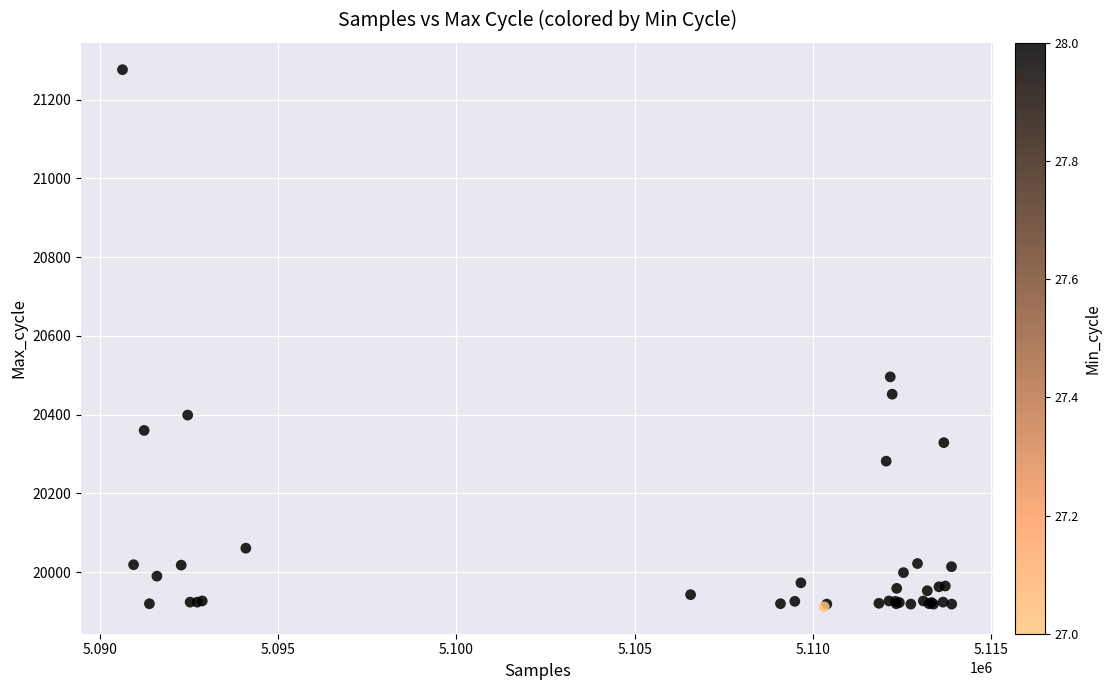

What Y value in the scatter plot is closest to 20594?

20496